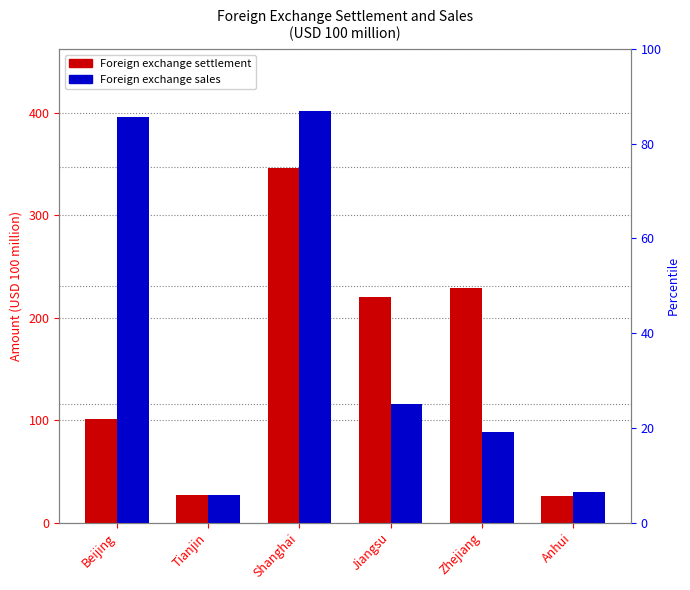

What is the approximate value of I. Foreign exchange settlement at Tianjin?

26.4